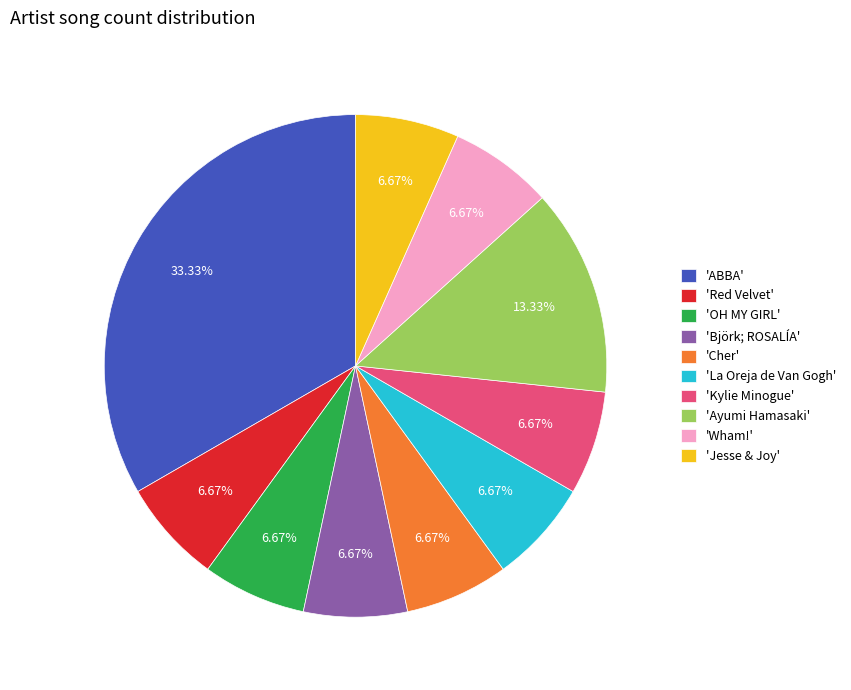

Combined, do 'Red Velvet' and 'La Oreja de Van Gogh' account for over 50%?

No